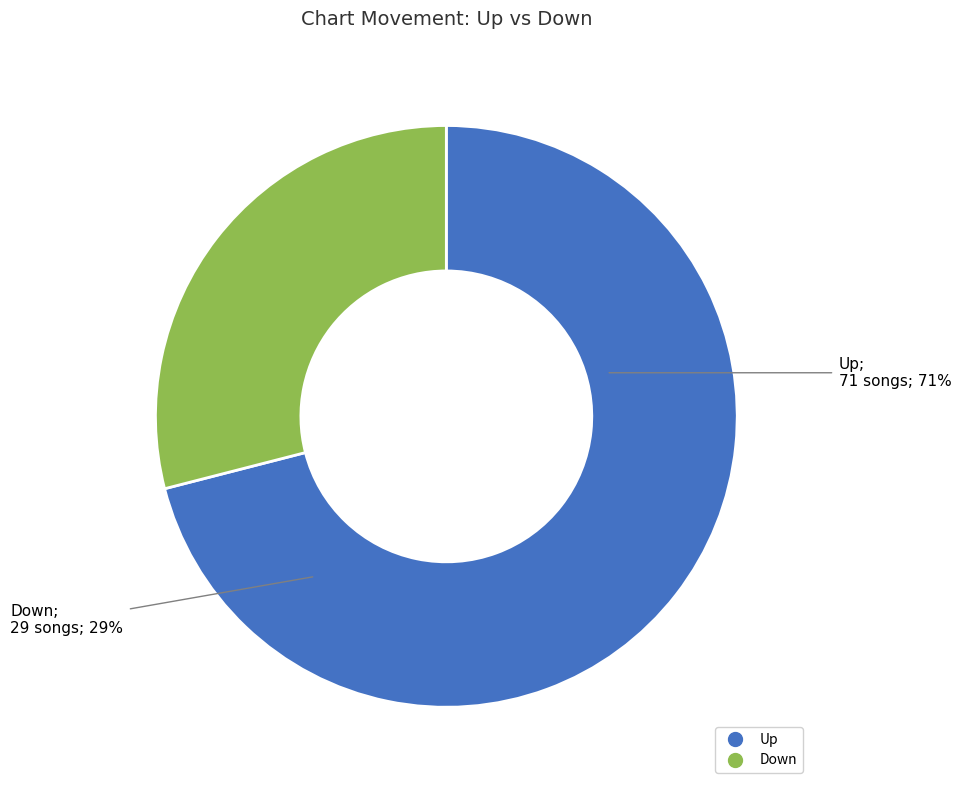

What is the smallest slice in the pie chart?

down